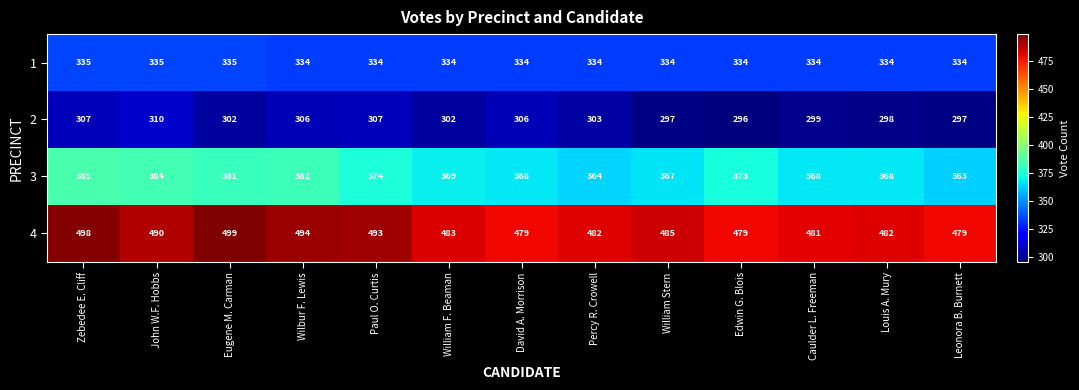

The 4 series shows 655 at David A. Morrison. True or false?

False